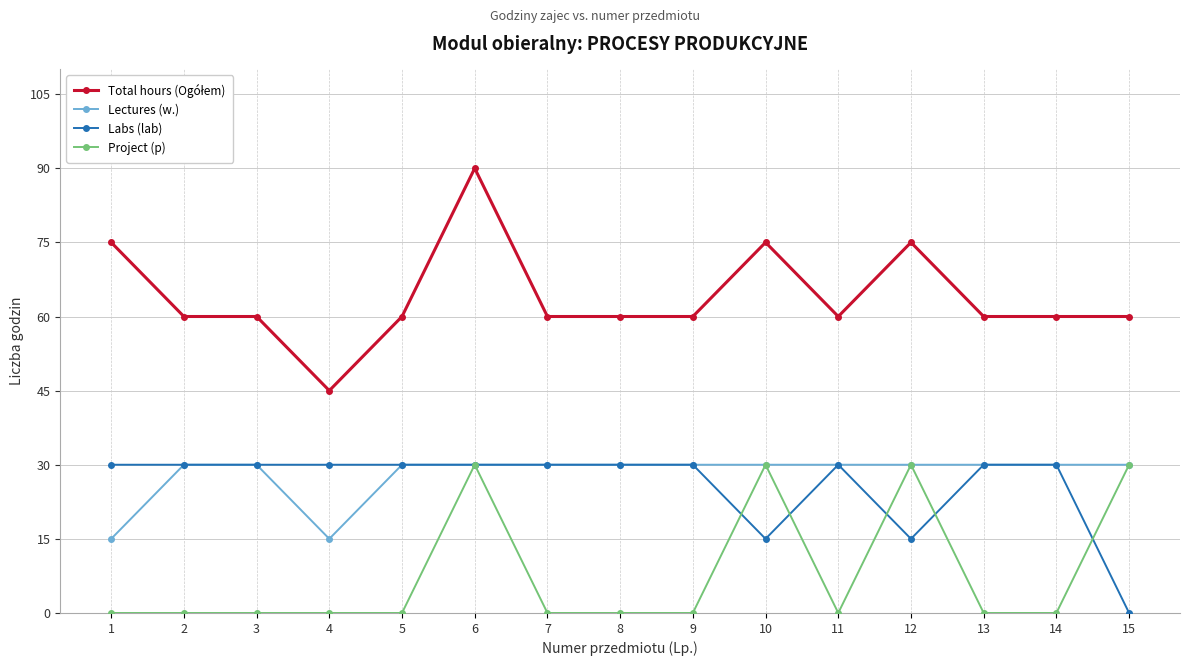

What is the total value across all series at 10?

150